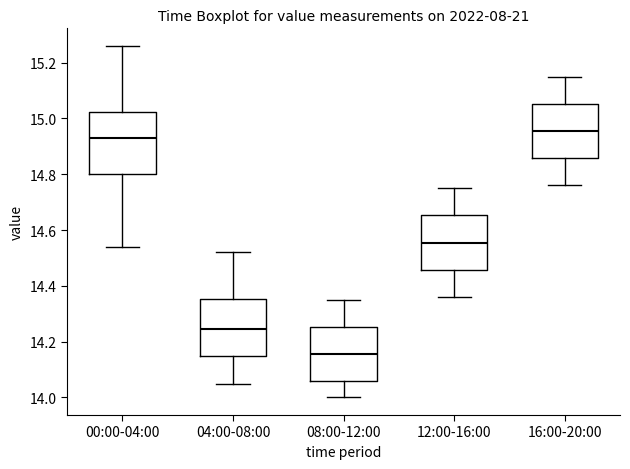

Where does the median line of the box for 04:00-08:00 sit on the y-axis? The values are not printed on the chart, so give them approximately, as read against the axis.

14.24